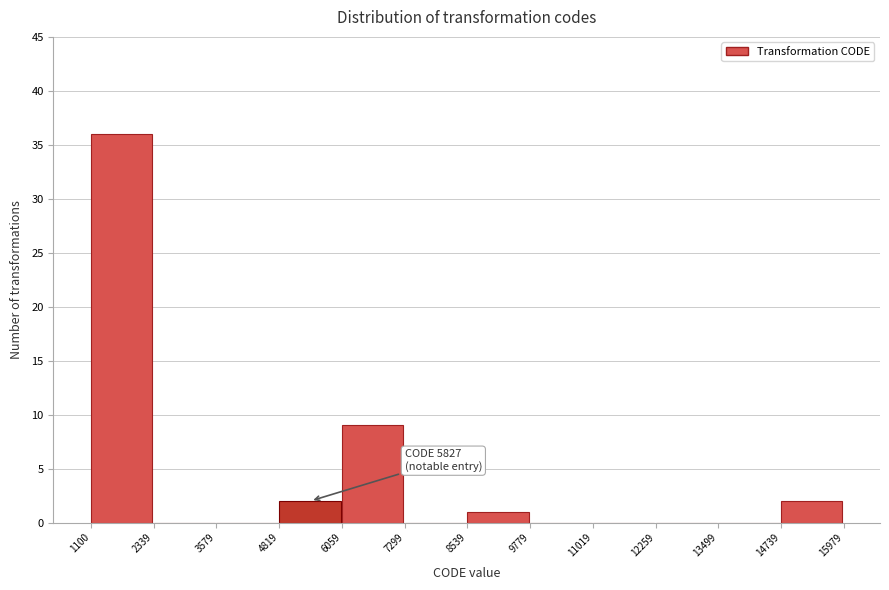

Which range on the x-axis has the tallest bar?

1100 to 2339